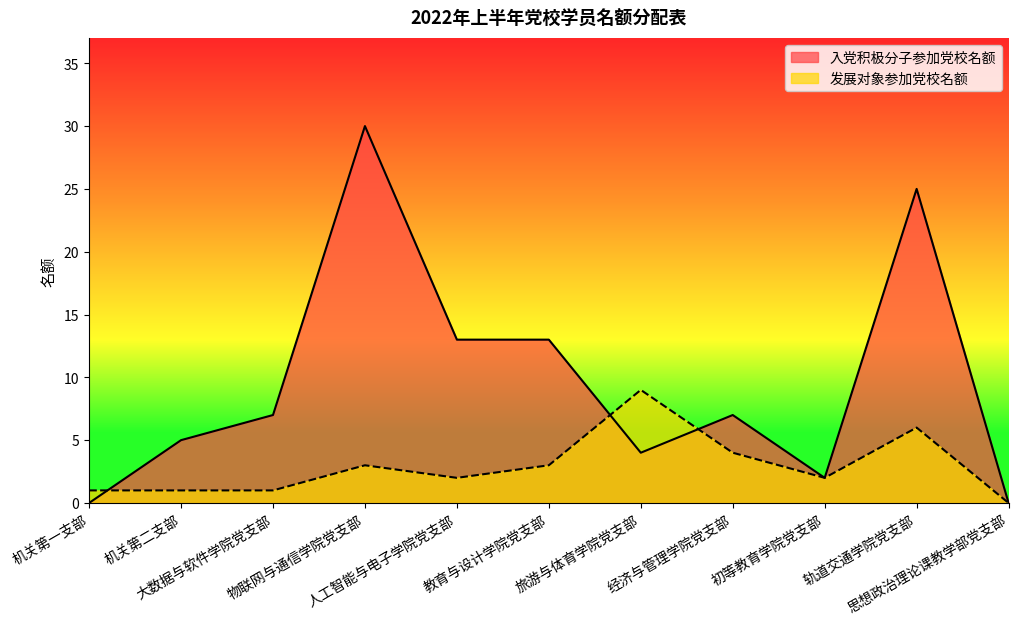

What value does the 入党积极分子参加党校名额 series have at 教育与设计学院党支部, to the nearest 10?

10